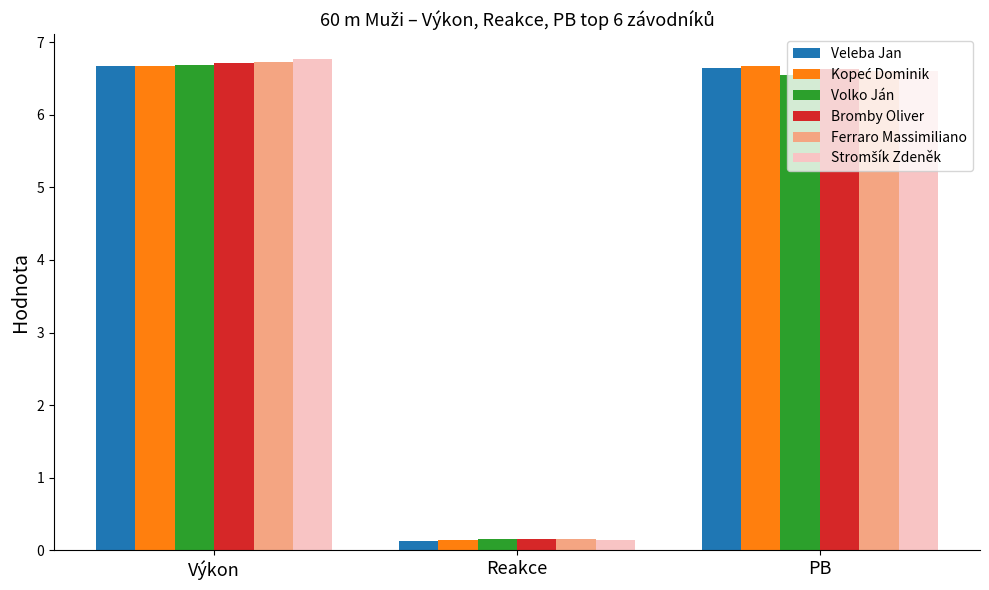

The value of Bromby Oliver at Výkon is 6.7. True or false?

True